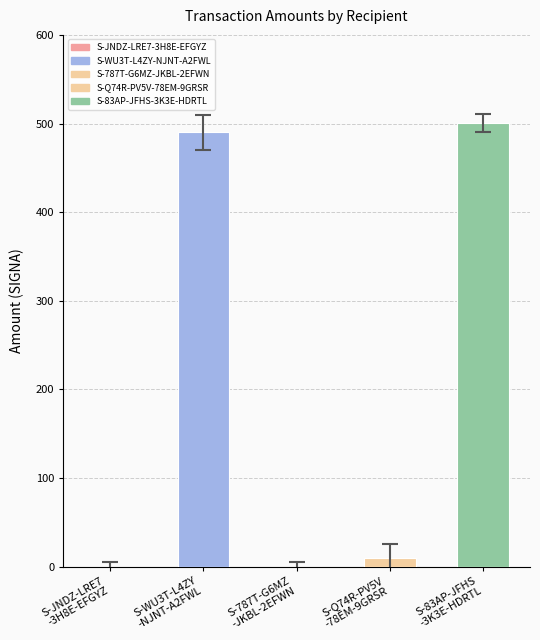

What value does the data have at S-83AP-JFHS
-3K3E-HDRTL?

500.3